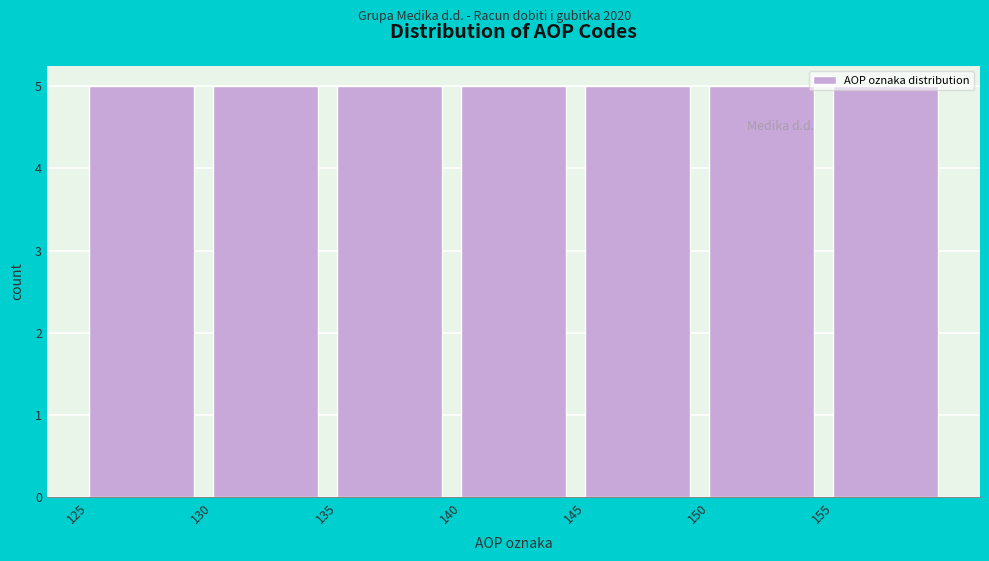

Reading left to right, list every bar in this chart as the range it spans on the x-axis followed by its height. The values are not printed on the chart, so give them approximately, as read against the axis.

125 to 130: 5
130 to 135: 5
135 to 140: 5
140 to 145: 5
145 to 150: 5
150 to 155: 5
155 to 160: 5